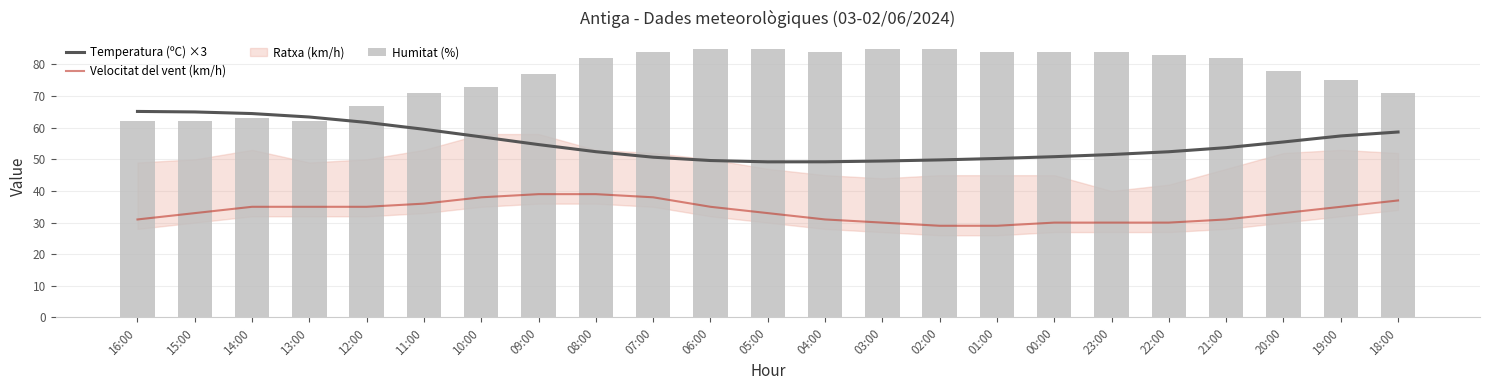

What is the value of the Temperatura (ºC) ×3 bar at the 23rd from the left?

58.6